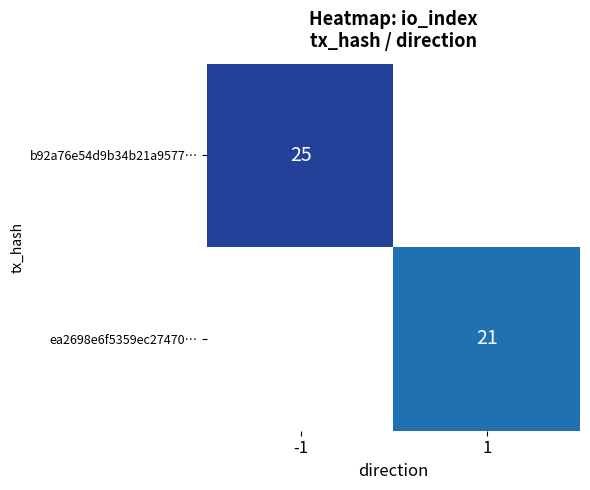

Is the value of b92a76e54d9b34b21a9577… at -1 greater than the value of ea2698e6f5359ec27470… at 1?

Yes